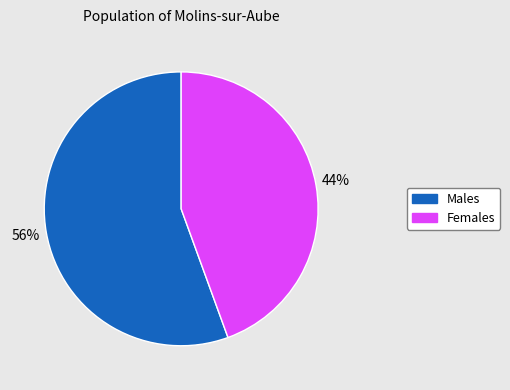

To the nearest percent, what is the average slice percentage?

50%